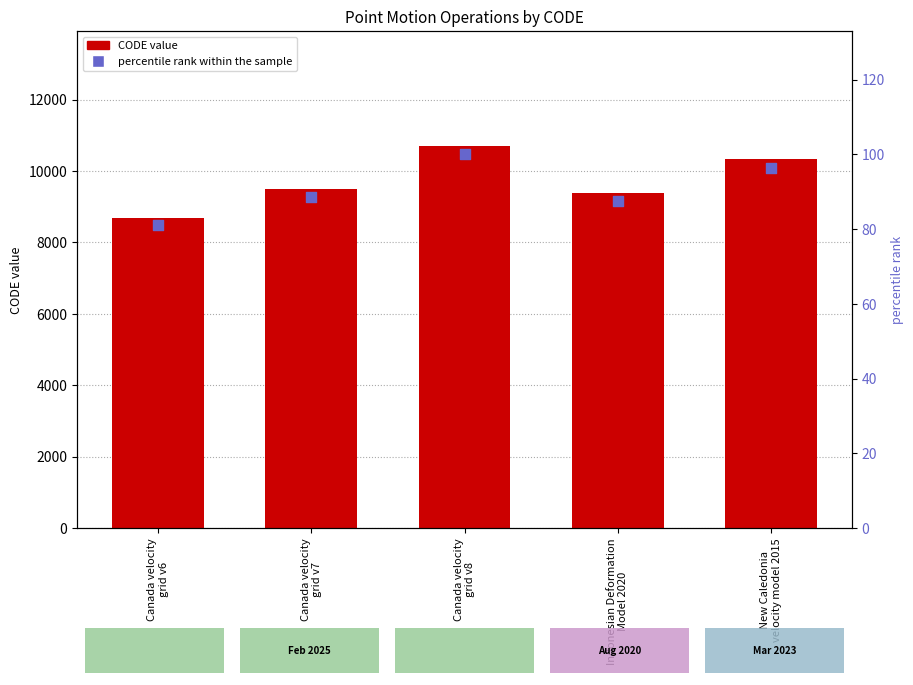

At which category is the sum across all series the highest?

Canada velocity
grid v8